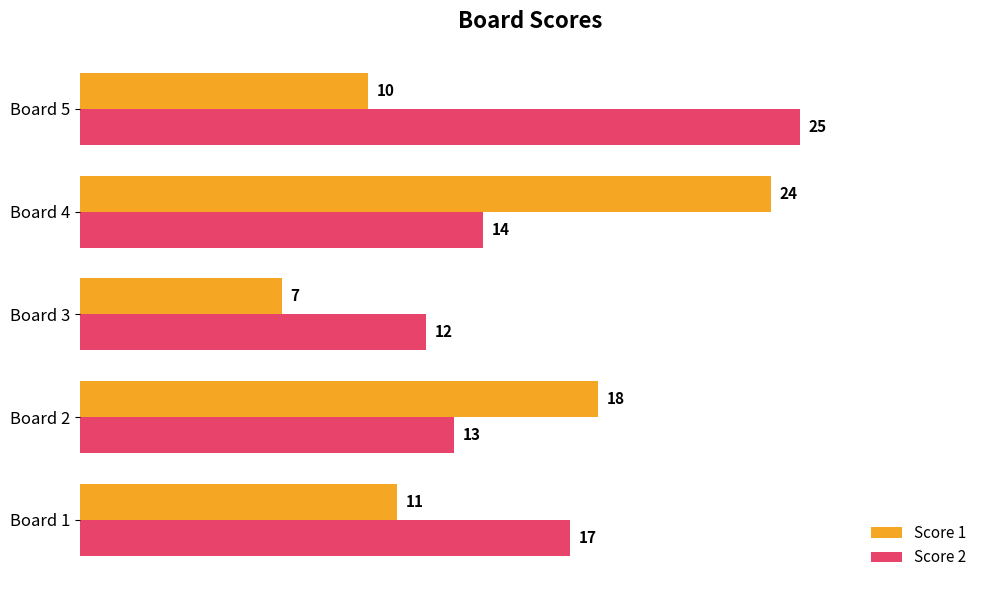

Which series has the largest range (max minus min)?

Score 1